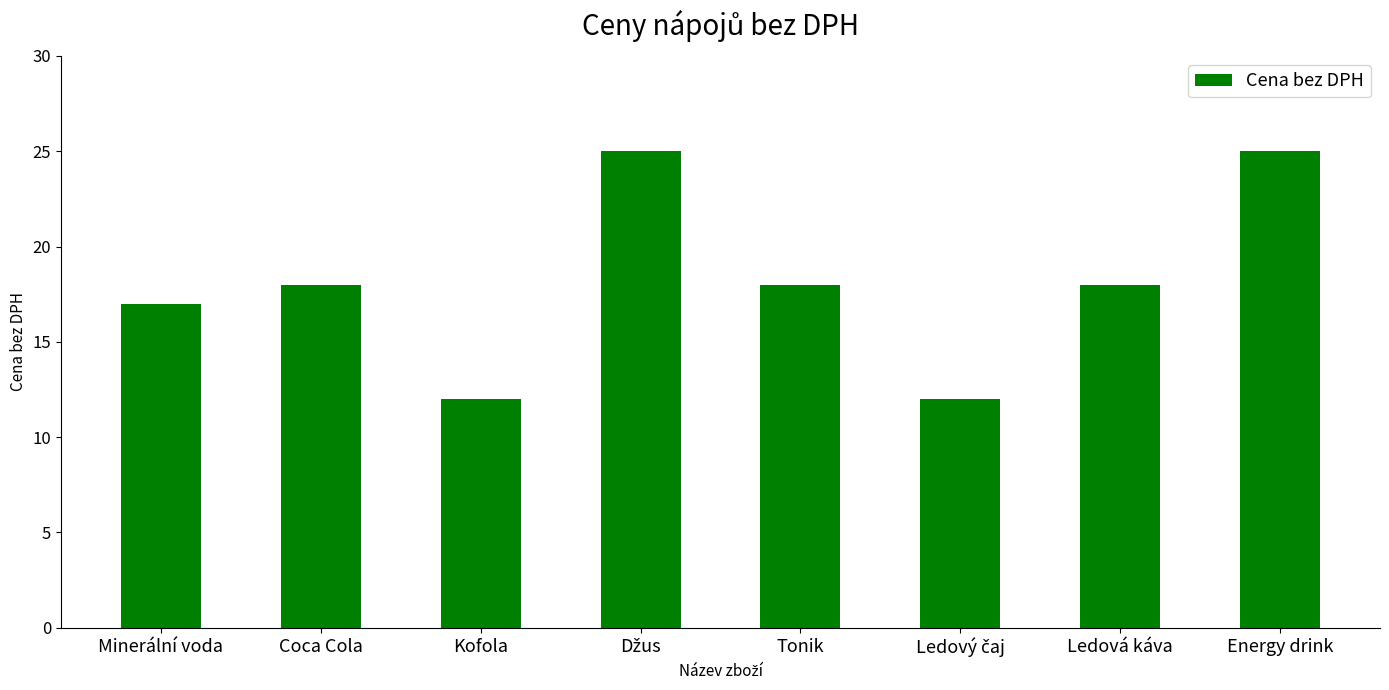

What is the label of the 7th bar from the left?

Ledová káva